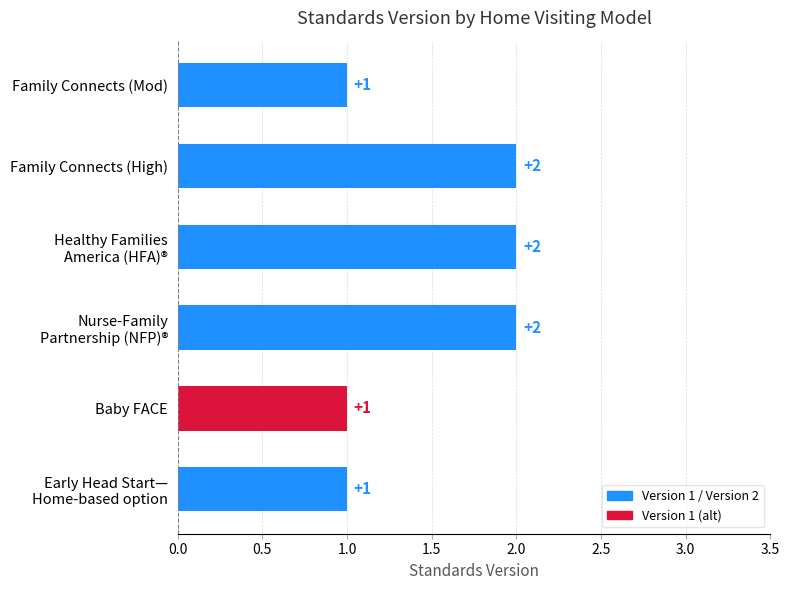

What is the average value?

2